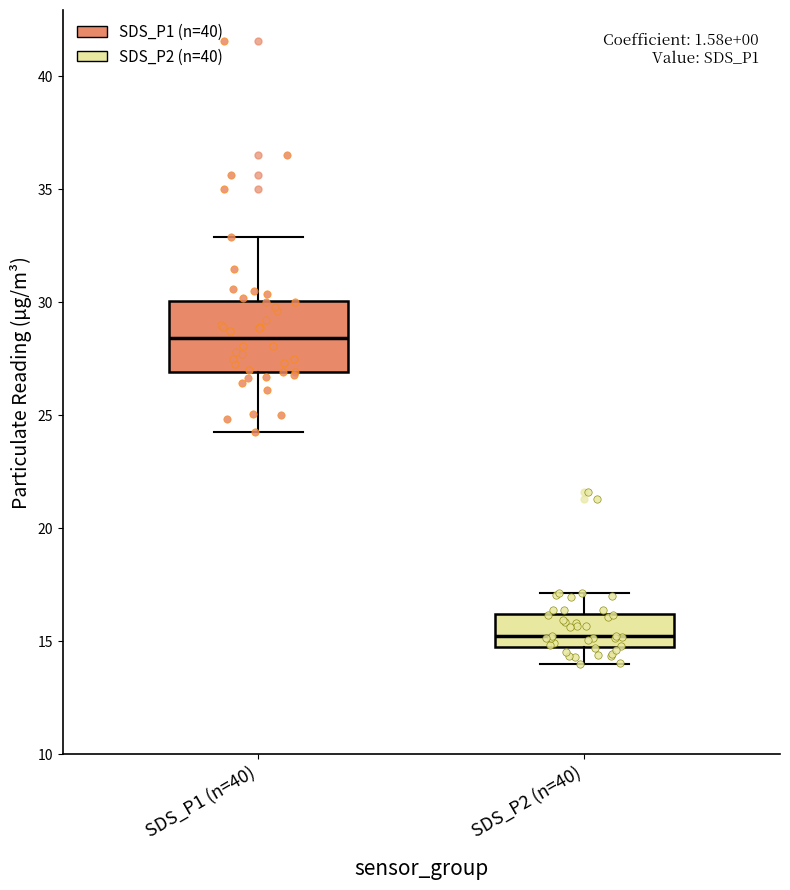

Reading left to right, read every box against the y-axis: the position of its median line, the range the box covers, and the ends of its whiskers. The values are not printed on the chart, so give them approximately, as read against the axis.

SDS_P1 (n=40): median 28.5, box 27.0 to 30.0, whiskers 24.5 to 33.0
SDS_P2 (n=40): median 15.0 (just above the box's lower edge), box 15.0 to 16.0, whiskers 14.0 to 17.0